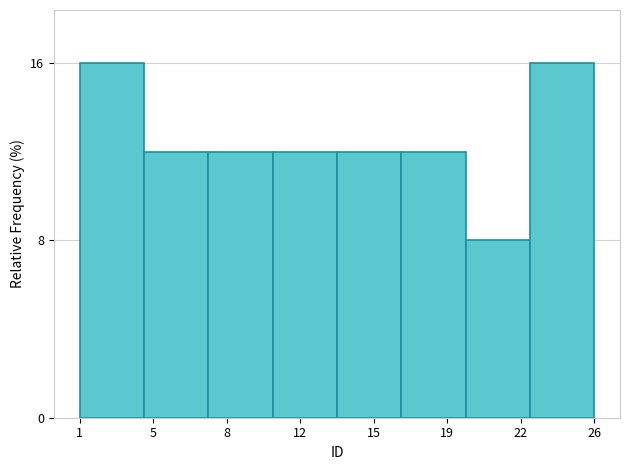

Reading right to left, extract all data points from this chart.

26=16	22=8	19=12	15=12	12=12	8=12	5=12	1=16